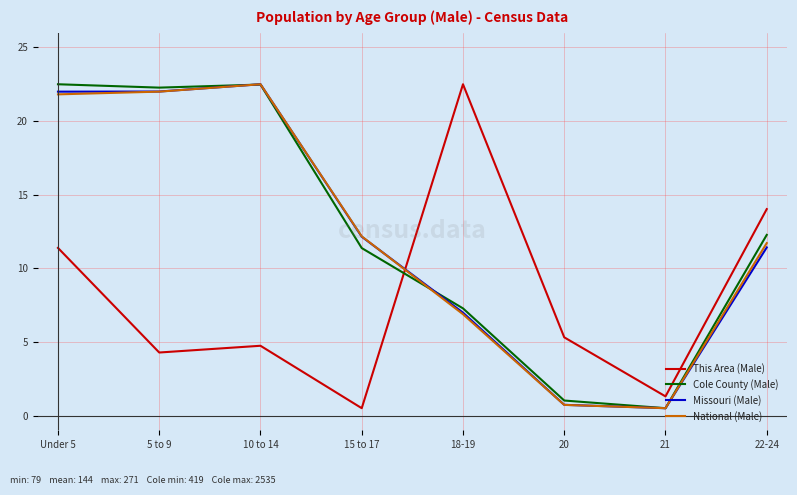

The This Area (Male) series shows 8.4 at 10 to 14. True or false?

False